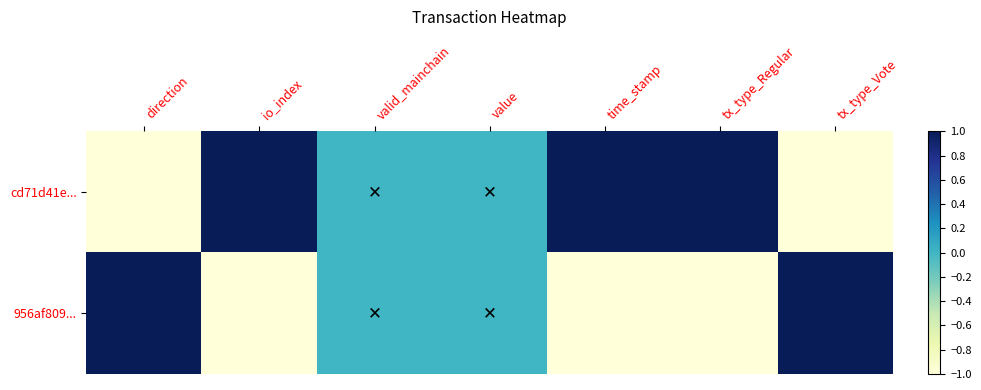

Which series changed the most between io_index and tx_type_Vote?

cd71d41e...